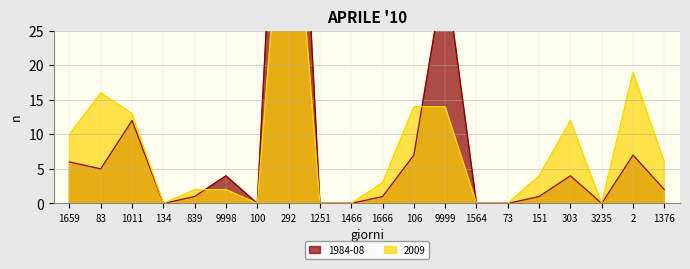

How many categories are shown in the chart?

20